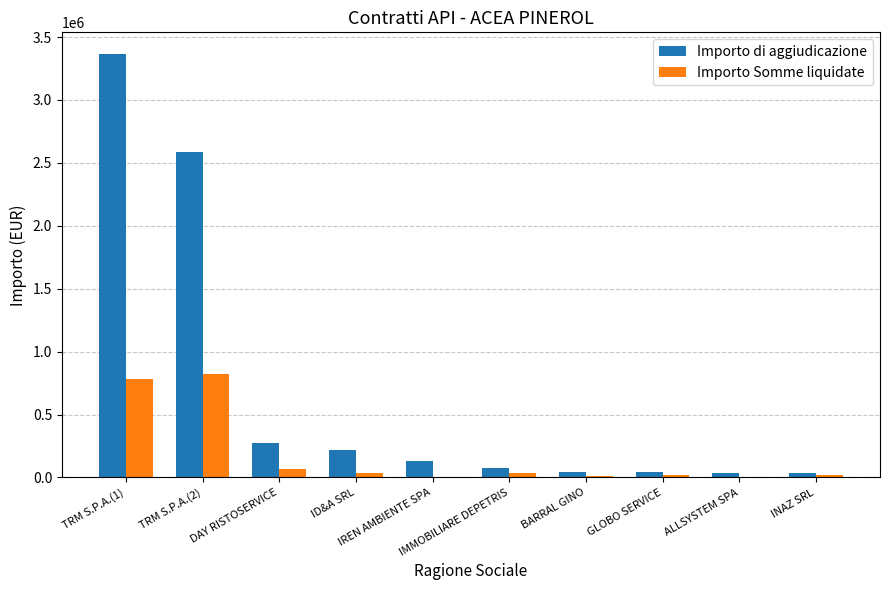

What is the average value of the Importo di aggiudicazione series?

680638.2